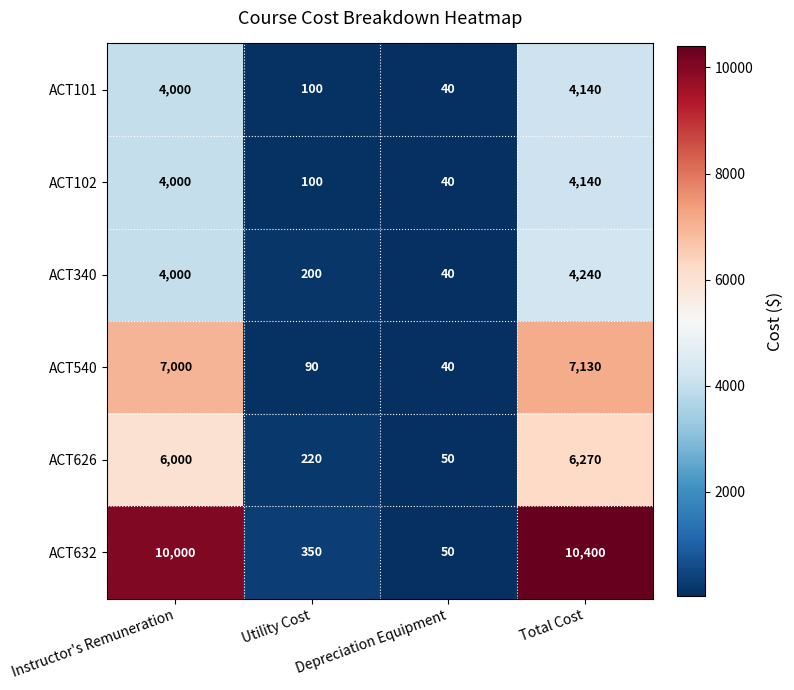

Is it true that ACT540 equals 59 at Utility Cost?

False